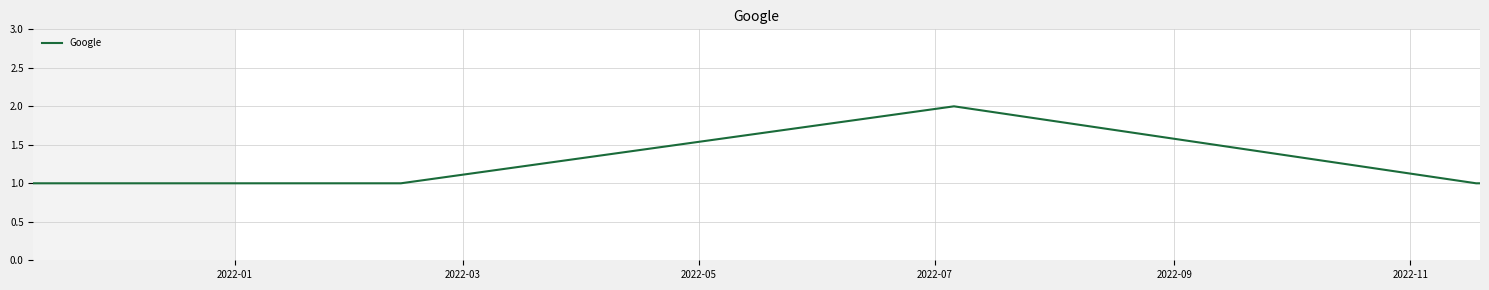

What is the sum of all values?

7